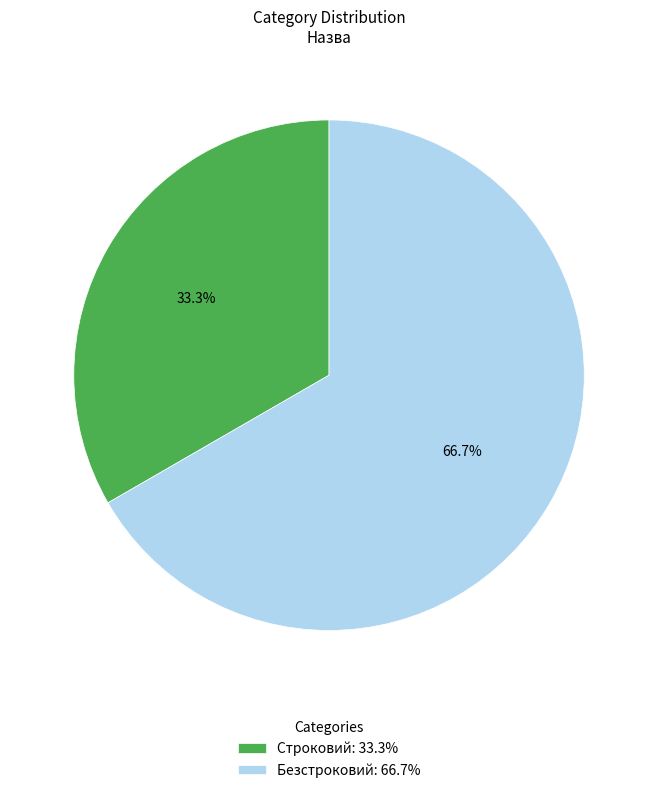

To the nearest percent, what is the difference between the Безстроковий and Строковий slice percentages?

33%